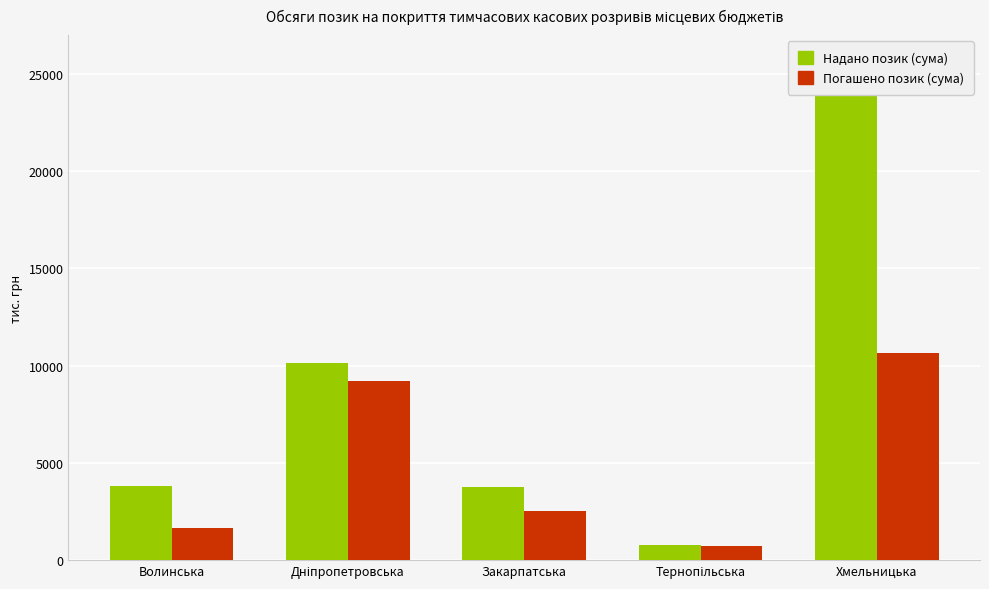

Is it true that Надано позик (сума) equals 5202.2 at Волинська?

False